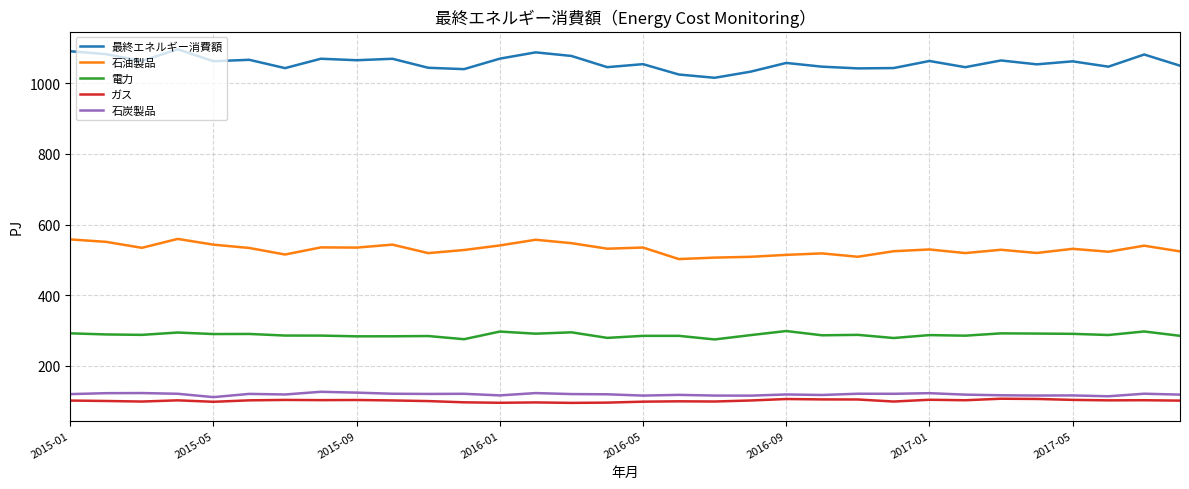

True or false: 石油製品 and 石炭製品 intersect in this chart.

False